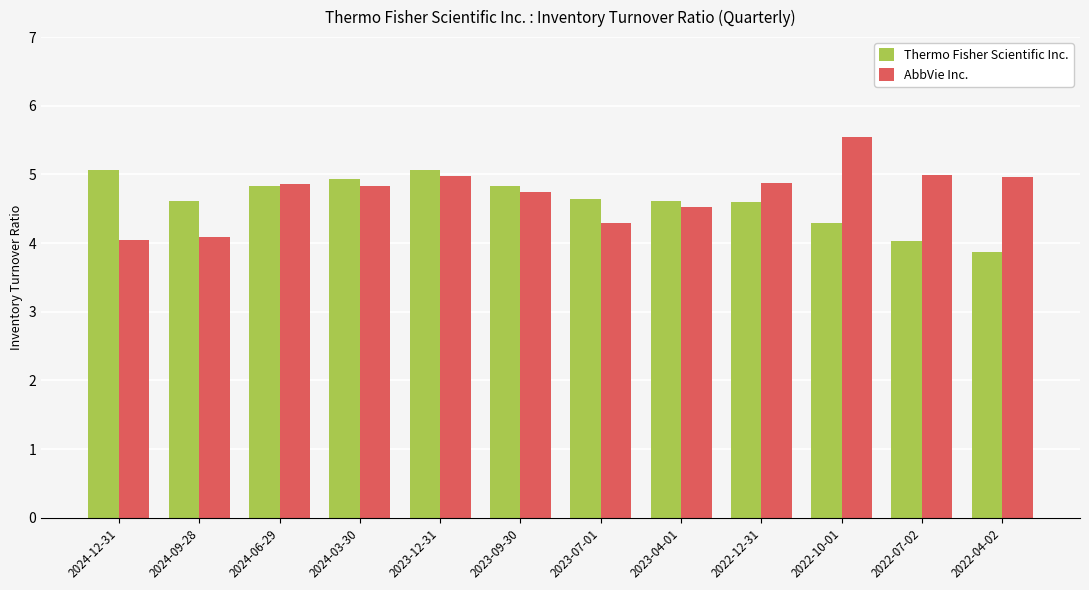

Are the bars grouped side by side (vs. stacked)?

Yes